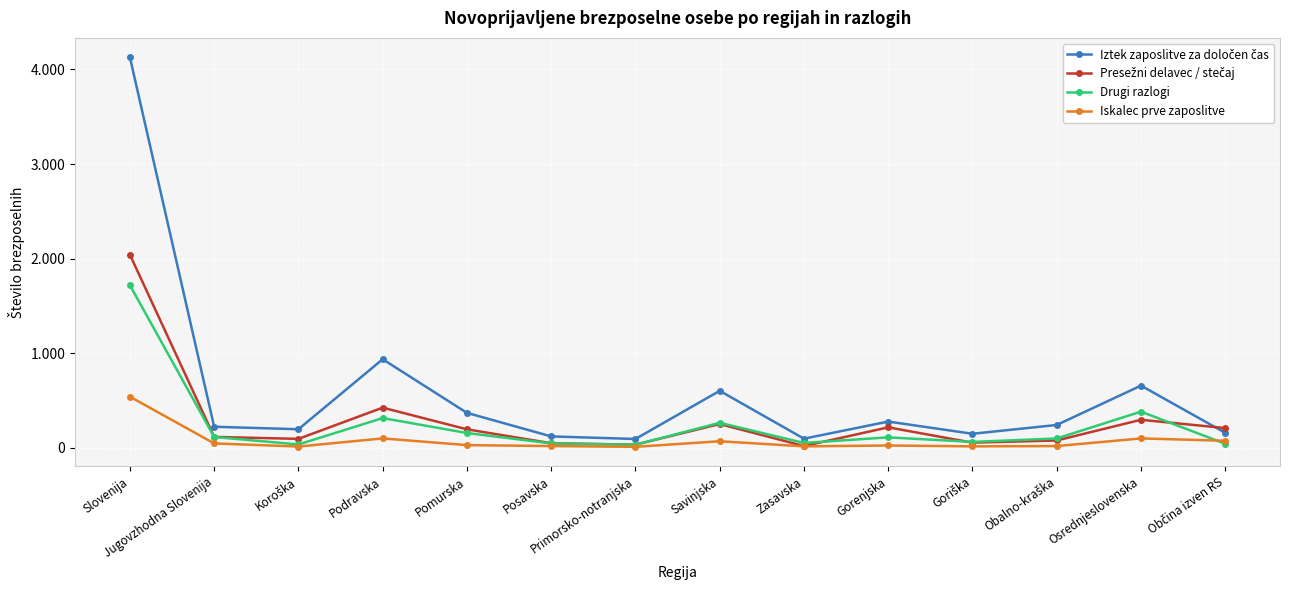

Is it true that Iskalec prve zaposlitve equals 19 at Posavska?

True